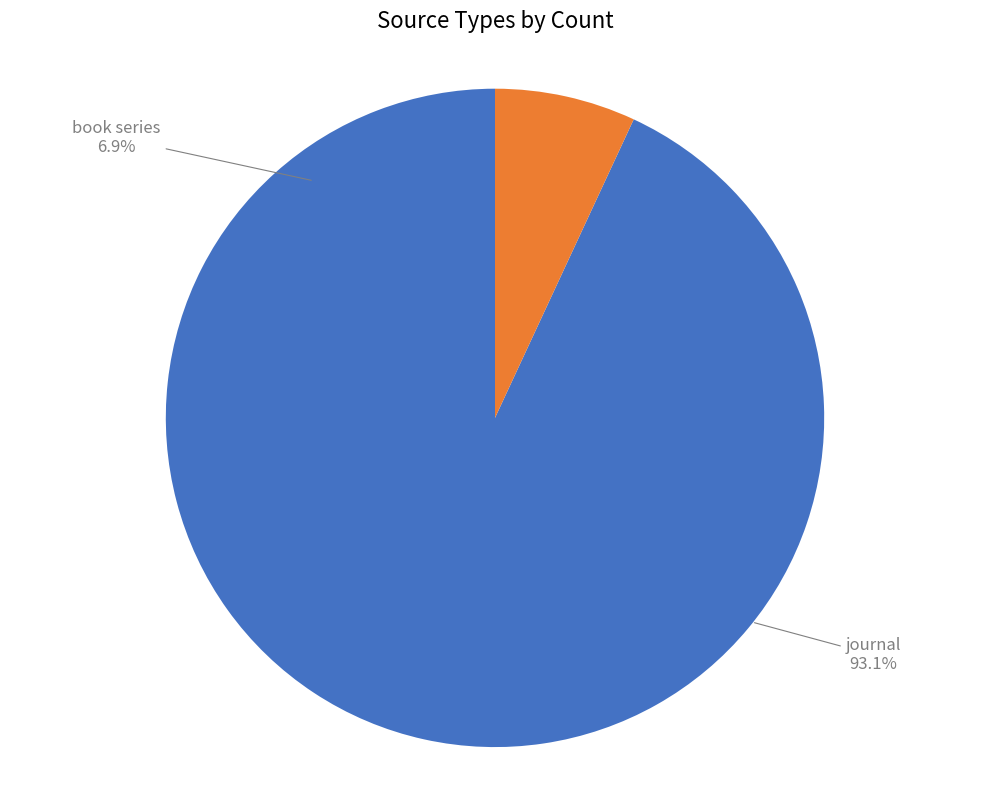

To the nearest percent, what is the difference between the journal and book series slice percentages?

86%